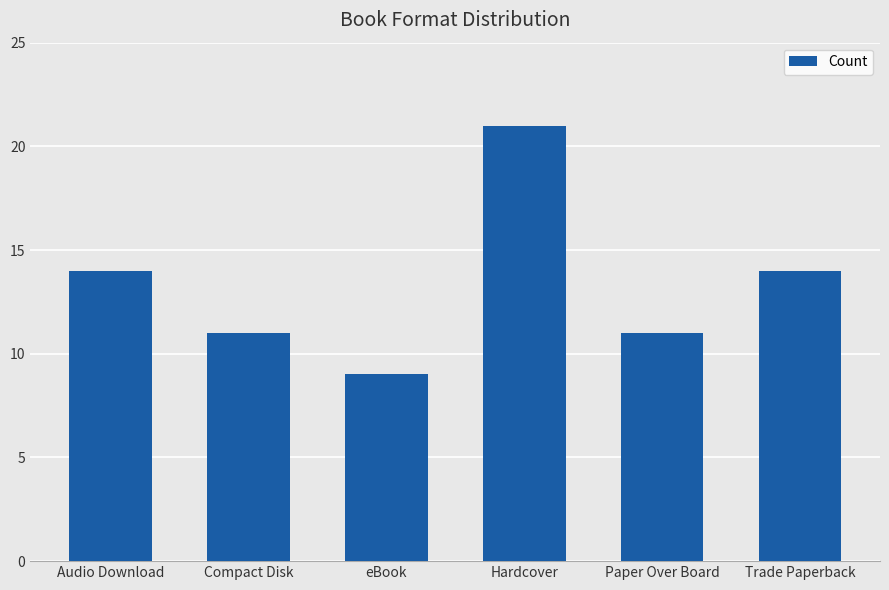

What is the sum of the values at Audio Download and Hardcover?

35